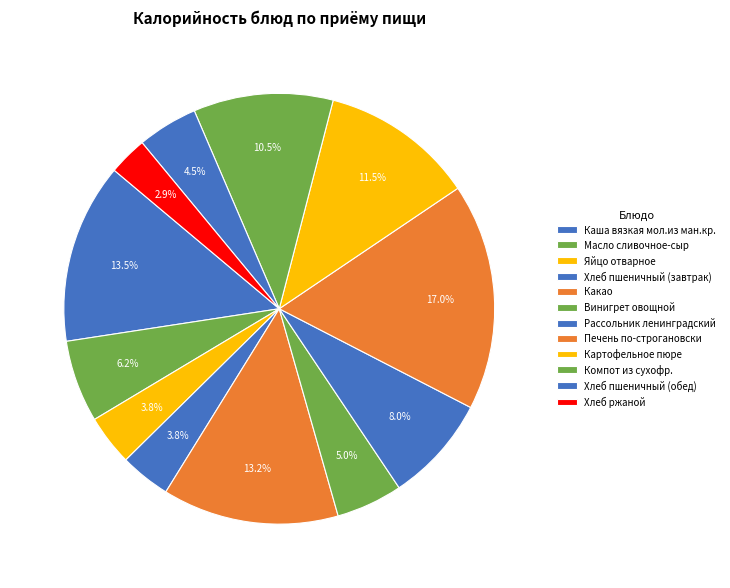

Rank the categories by value from lowest to highest.

Хлеб ржаной, Яйцо отварное, Хлеб пшеничный (завтрак), Хлеб пшеничный (обед), Винигрет овощной, Масло сливочное-сыр, Рассольник ленинградский, Компот из сухофр., Картофельное пюре, Какао, Каша вязкая мол.из ман.кр., Печень по-строгановски